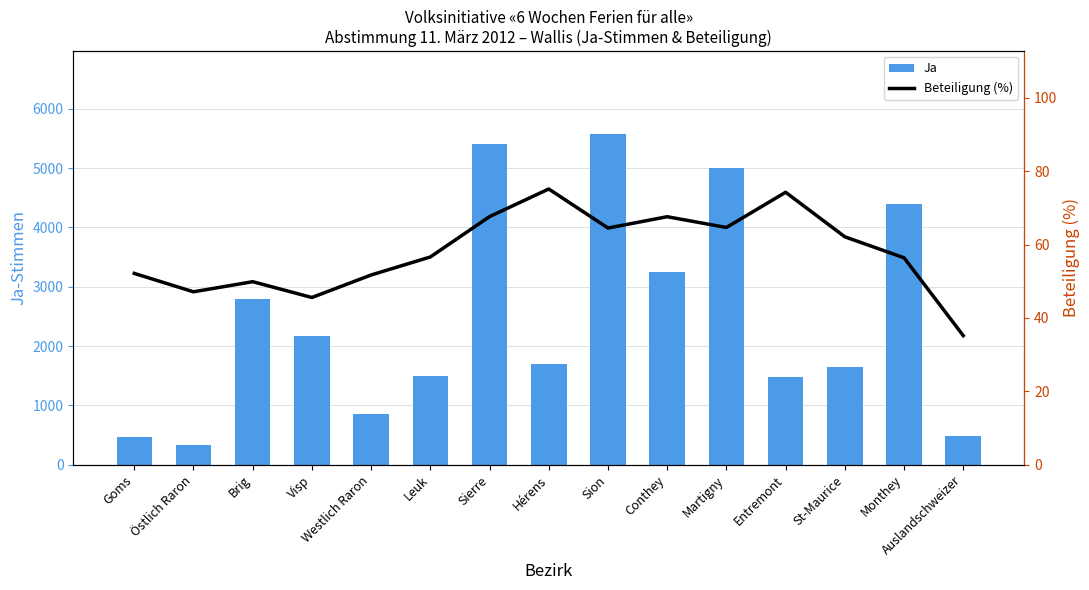

What is the total value across all series at Leuk?

1557.6